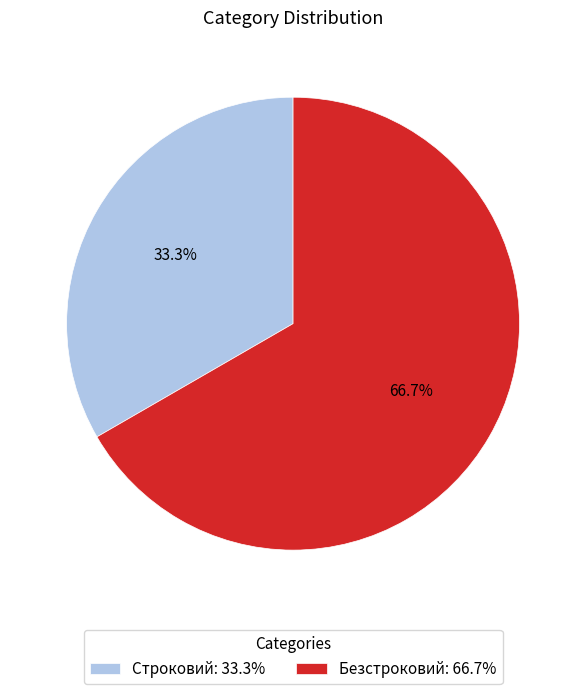

The Строковий slice represents 47% of the pie. True or false?

False